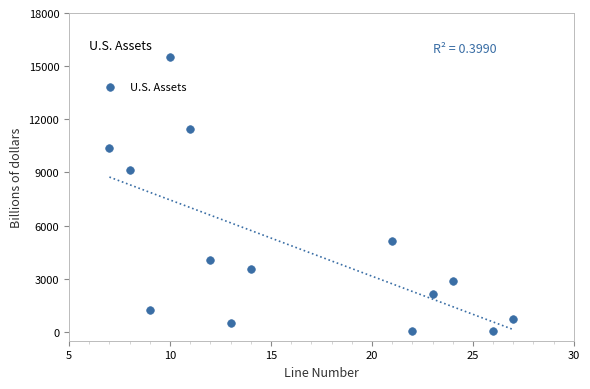

What is the range of X values (max minus min)?

20.0